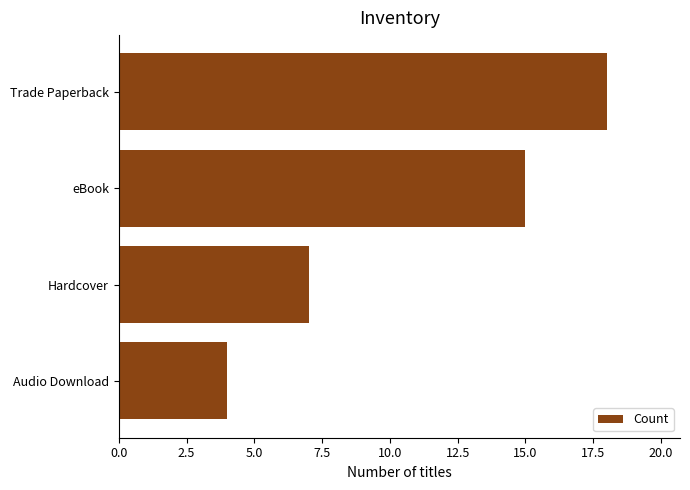

What is the sum of all values?

44